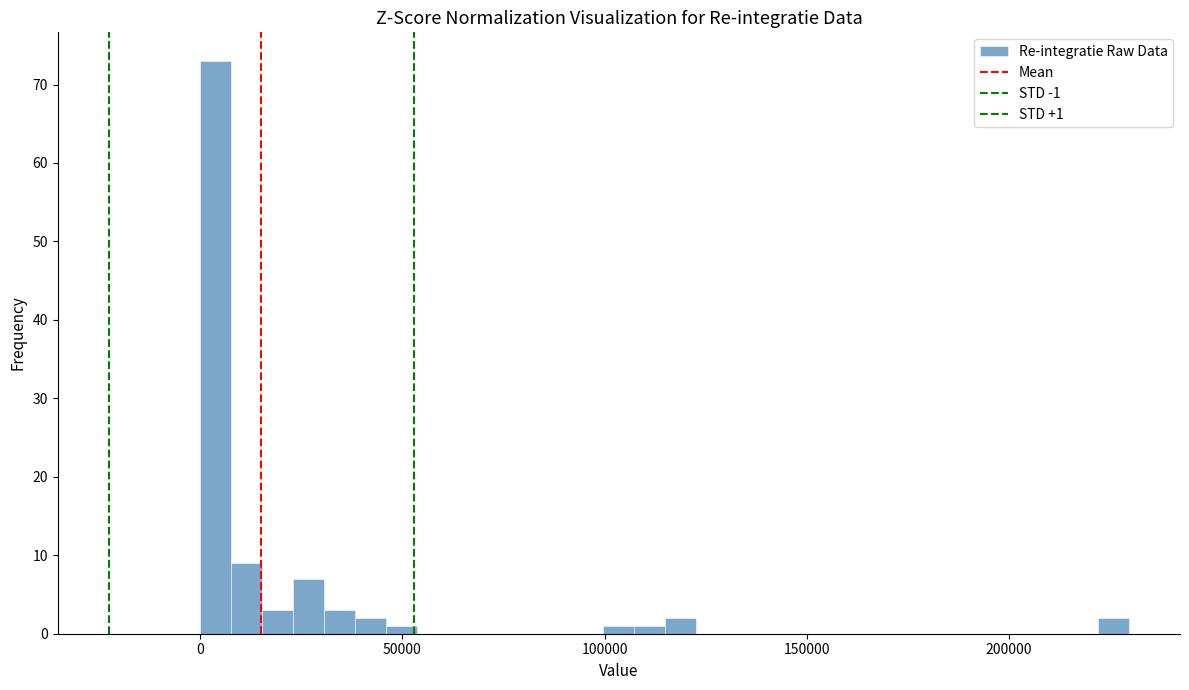

Read against the x-axis, roughly where is the centre of the tallest bar?

5000